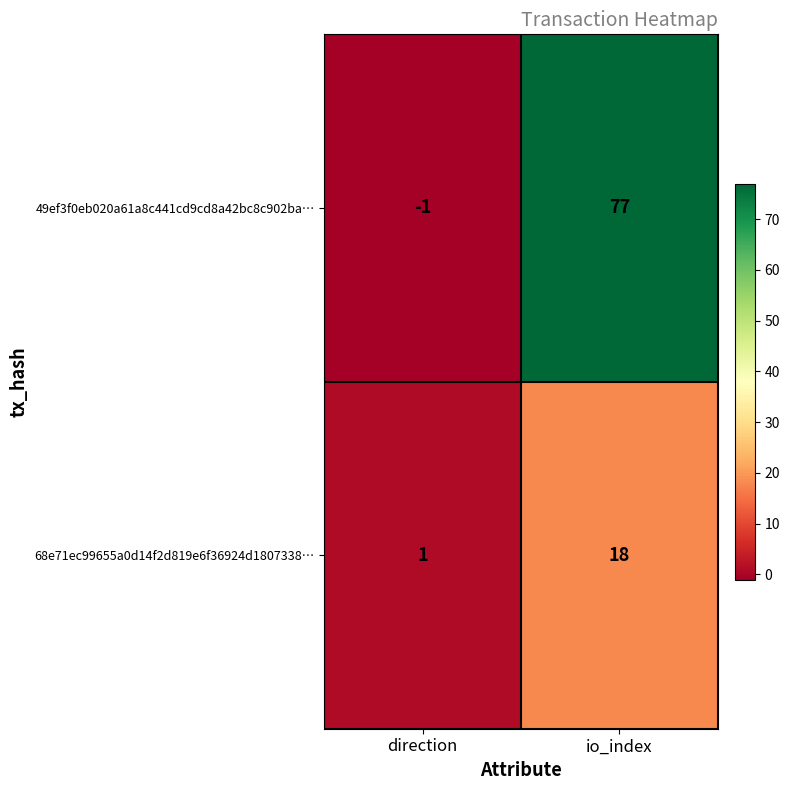

What is the average value of the 68e71ec99655a0d14f2d819e6f36924d1807338… series?

10